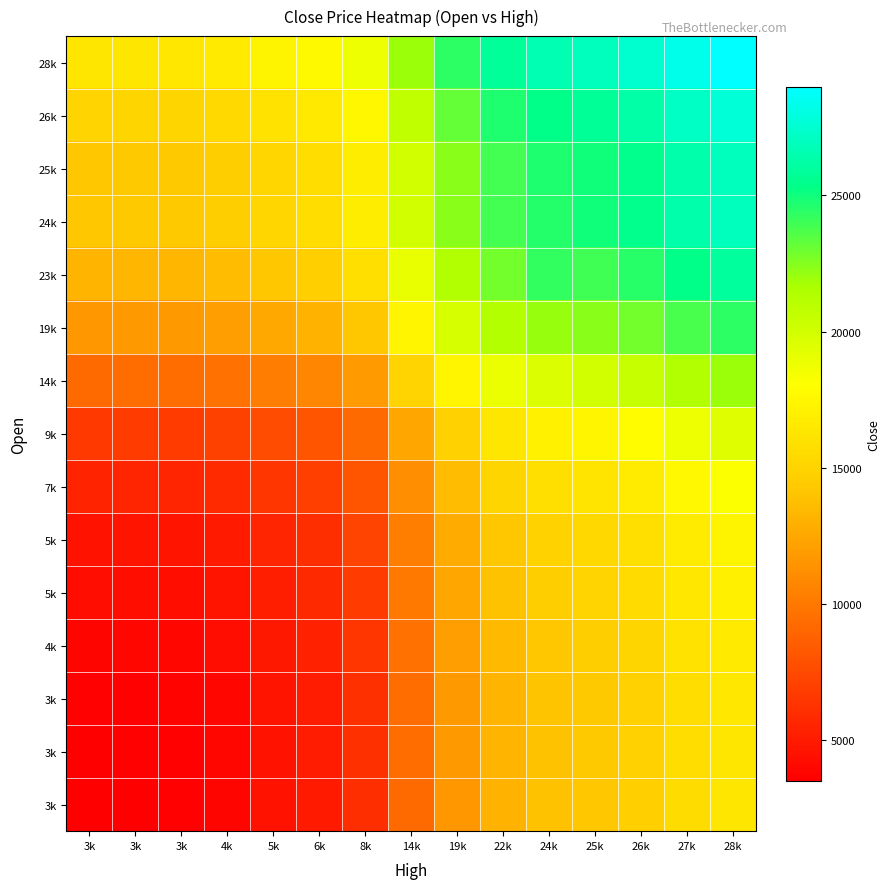

How many distinct data groups are displayed?

15